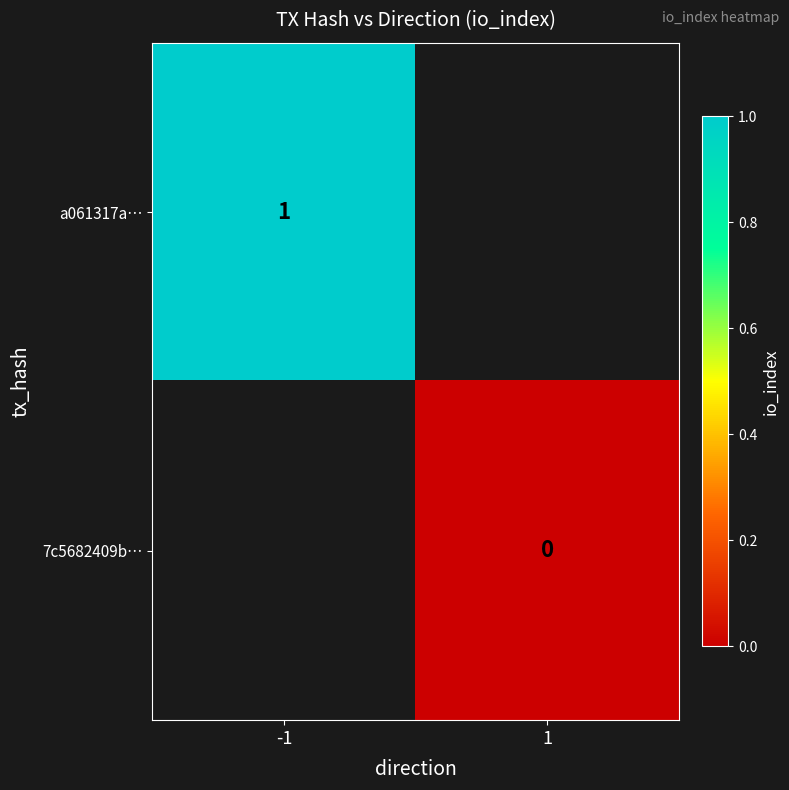

The value of a061317a… at -1 is 1. True or false?

True